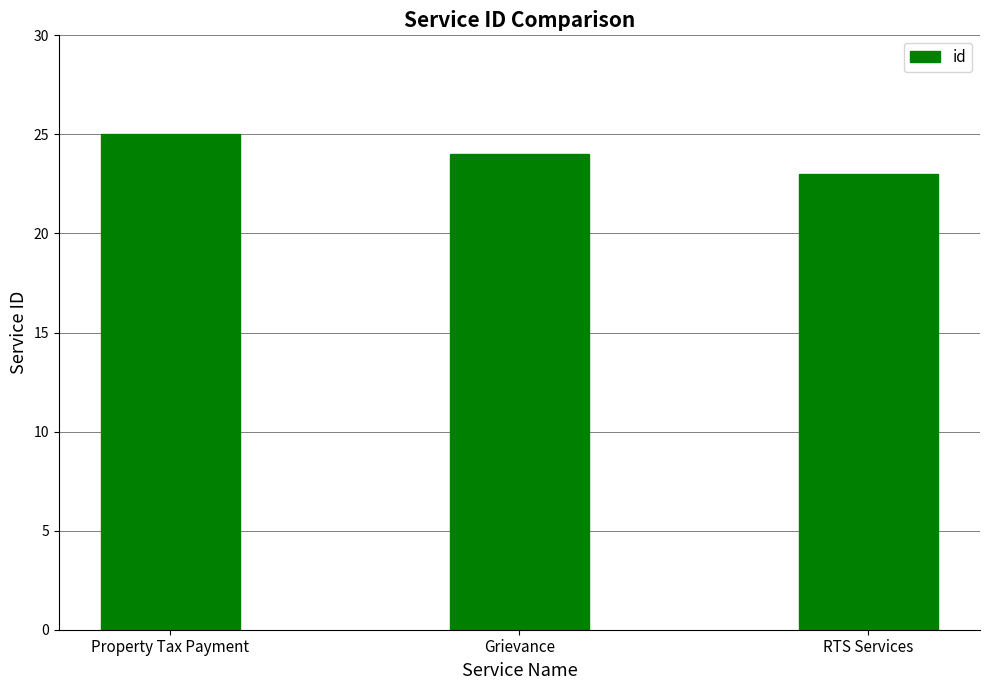

Count the number of data series in this chart.

1